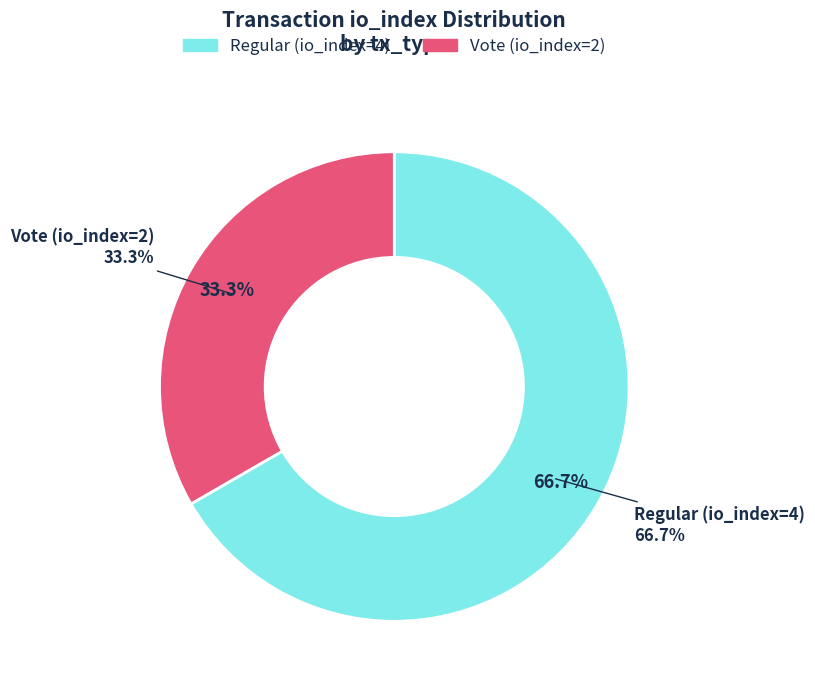

Which slice is the largest?

Regular (io_index=4)